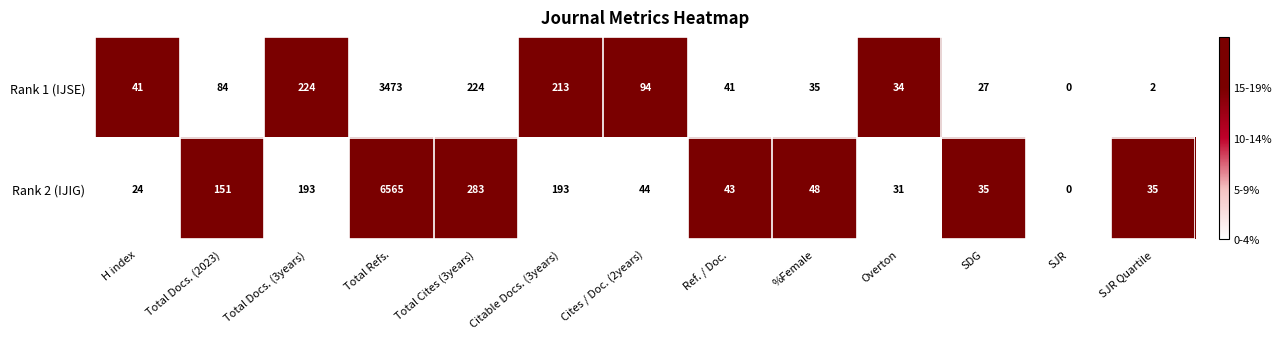

Rank the series by their average value, from lowest to highest.

Rank 1 (IJSE), Rank 2 (IJIG)